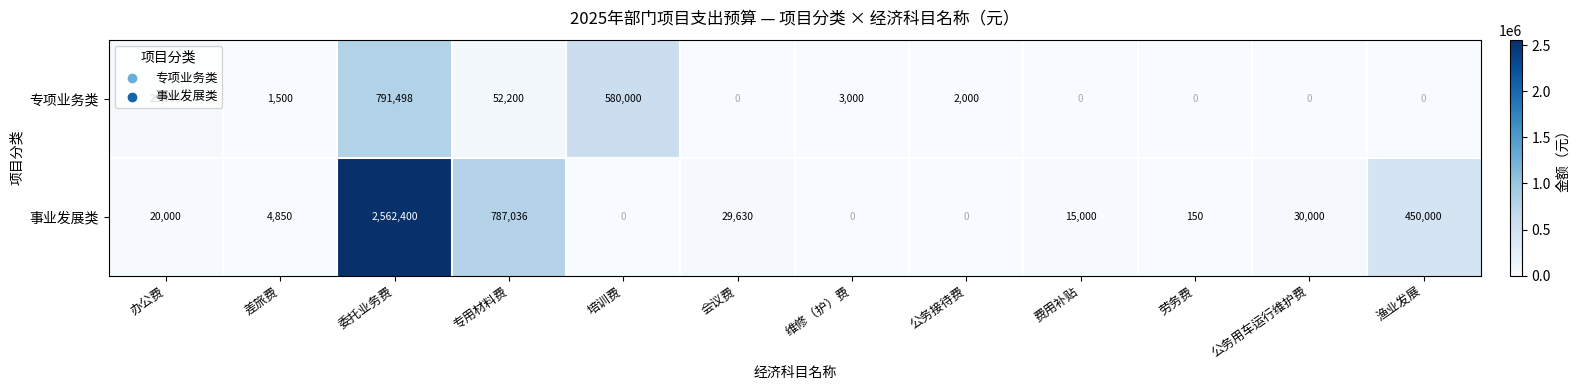

At which label does 专项业务类 first exceed 2000?

办公费